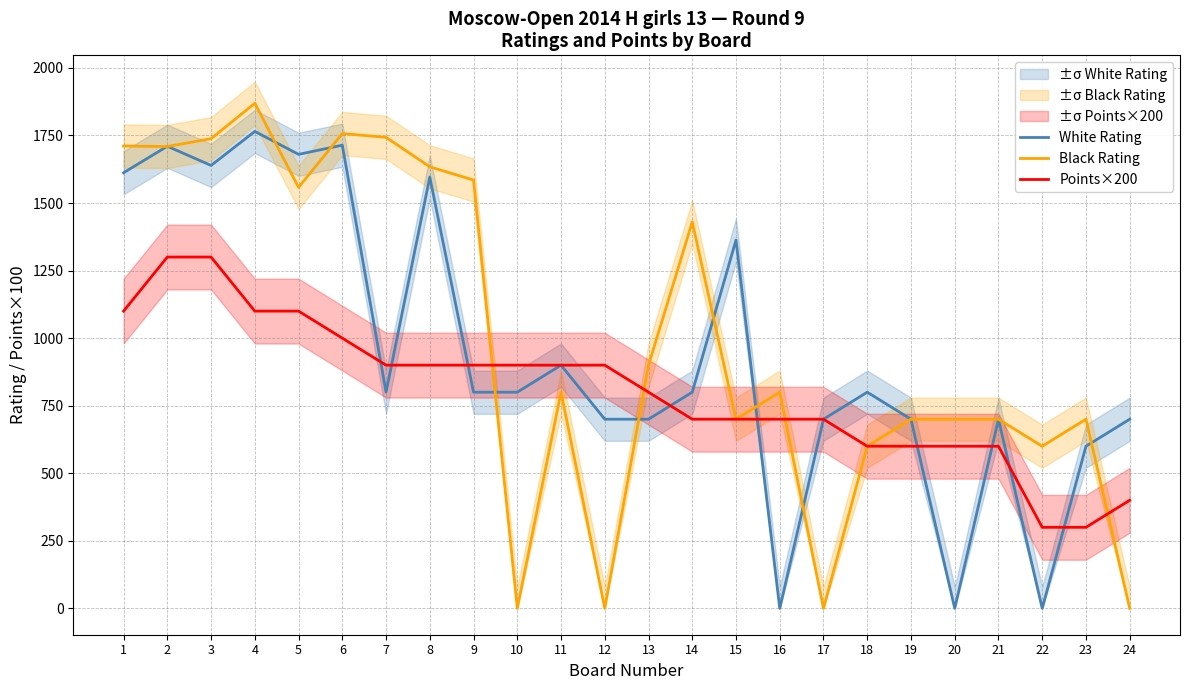

At which category does the chart reach its peak across all series?

4